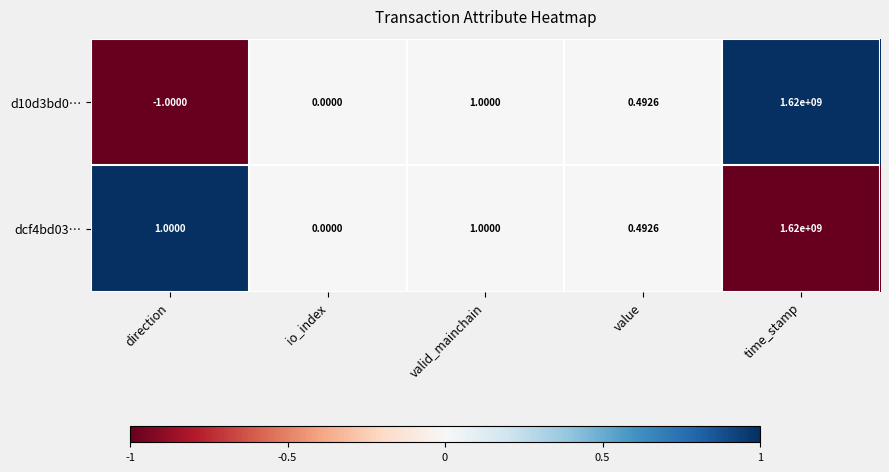

Which label corresponds to the largest value in the chart?

time_stamp